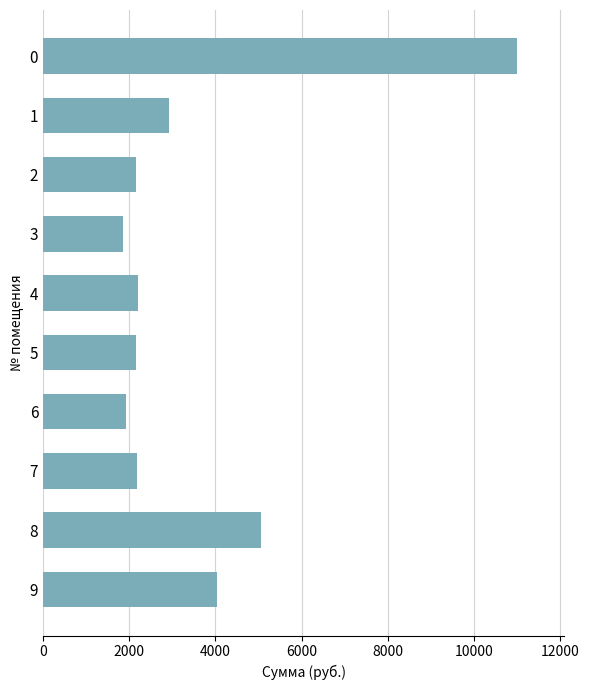

What is the difference between the second highest and second lowest values?

3122.9